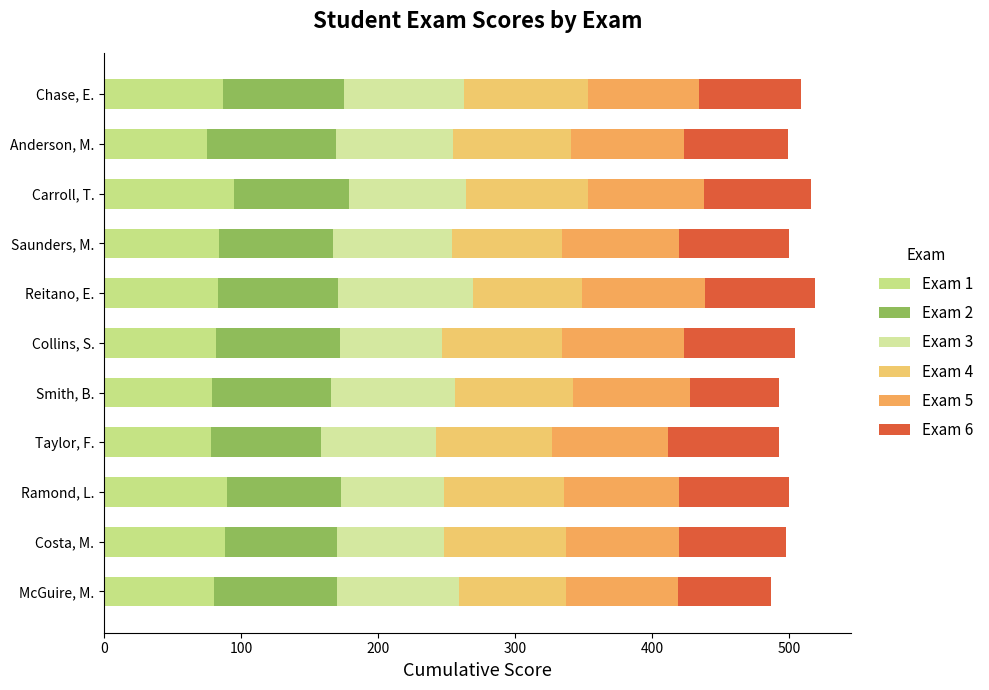

What are all the series names shown in the legend?

Exam 1, Exam 2, Exam 3, Exam 4, Exam 5, Exam 6